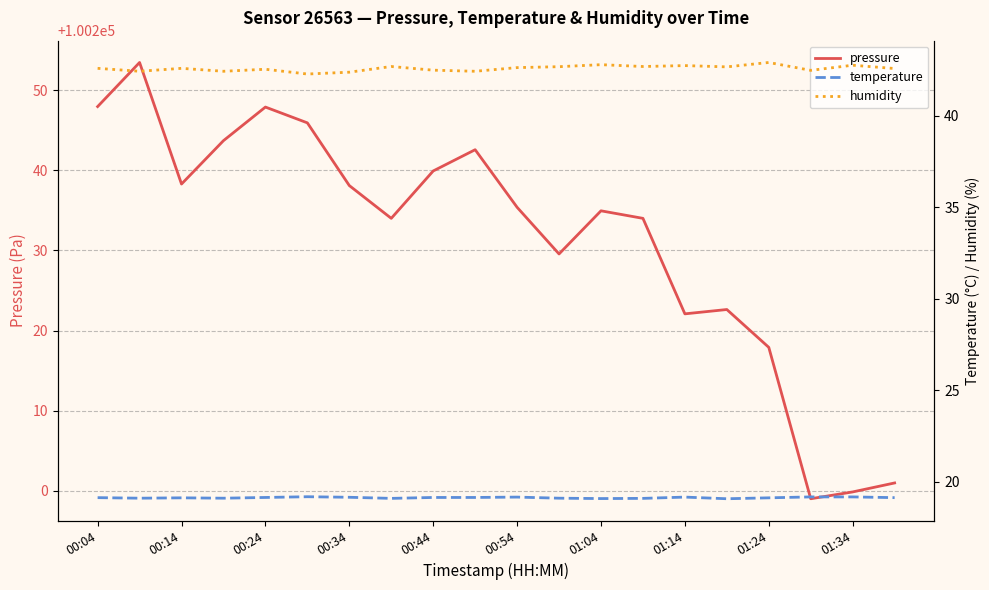

Which series has the largest range (max minus min)?

pressure